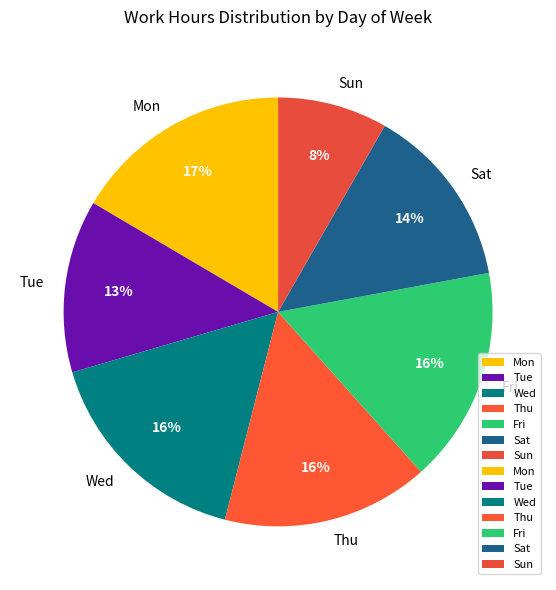

Count the number of slices in the pie.

7